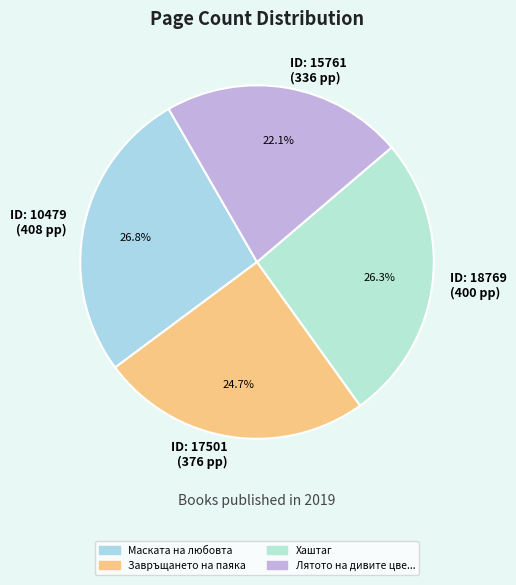

Does ID: 10479 (408 pp) account for over 50% of the chart?

No